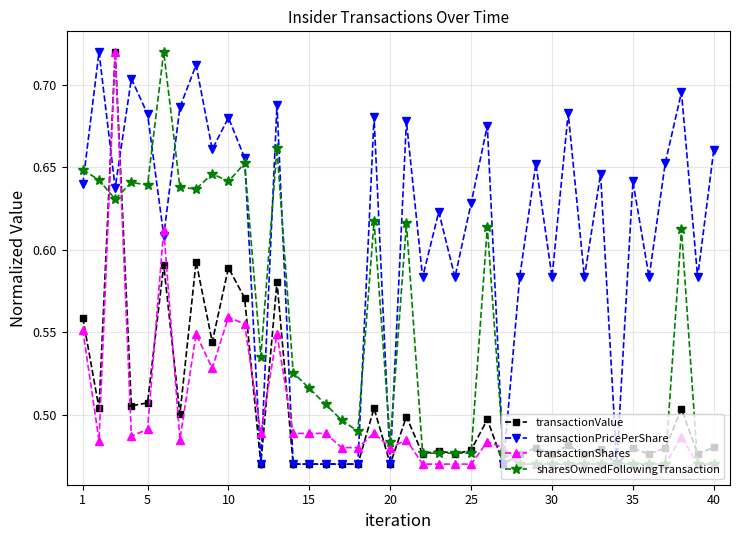

True or false: transactionValue has more than 1 interior local peaks.

True